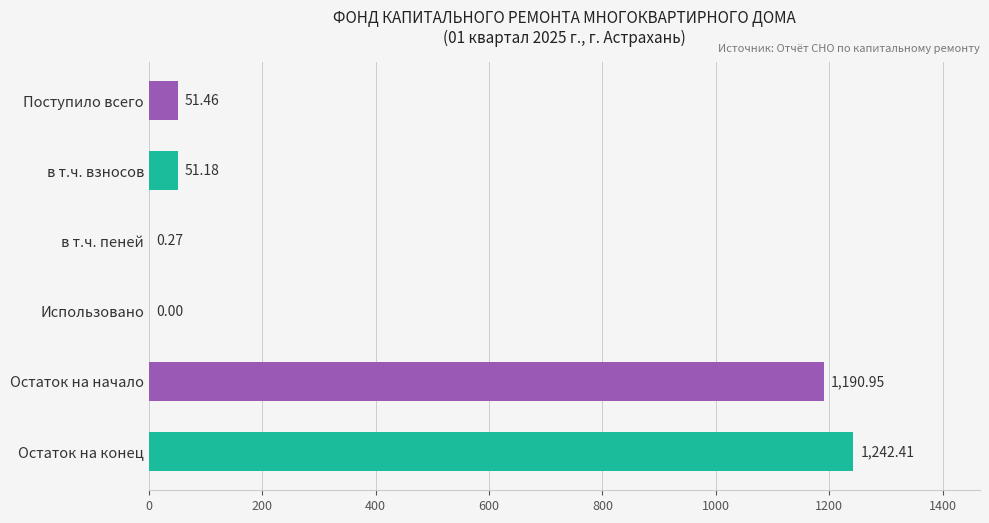

How many positive values are there?

5